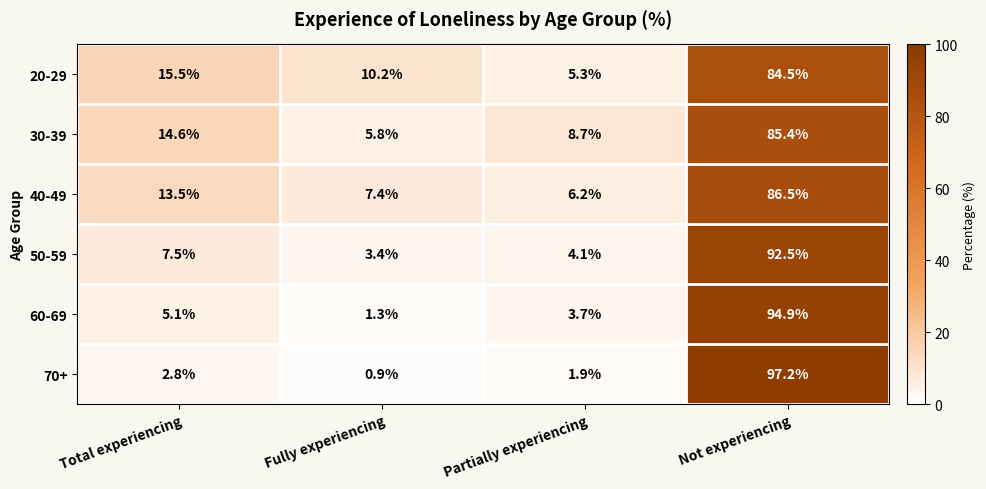

Reading left to right, transcribe all the data shown in this chart.

20-29: Total experiencing=15.5	Fully experiencing=10.2	Partially experiencing=5.3	Not experiencing=84.5
30-39: Total experiencing=14.6	Fully experiencing=5.8	Partially experiencing=8.7	Not experiencing=85.4
40-49: Total experiencing=13.5	Fully experiencing=7.4	Partially experiencing=6.2	Not experiencing=86.5
50-59: Total experiencing=7.5	Fully experiencing=3.4	Partially experiencing=4.1	Not experiencing=92.5
60-69: Total experiencing=5.1	Fully experiencing=1.3	Partially experiencing=3.7	Not experiencing=94.9
70+: Total experiencing=2.8	Fully experiencing=0.9	Partially experiencing=1.9	Not experiencing=97.2